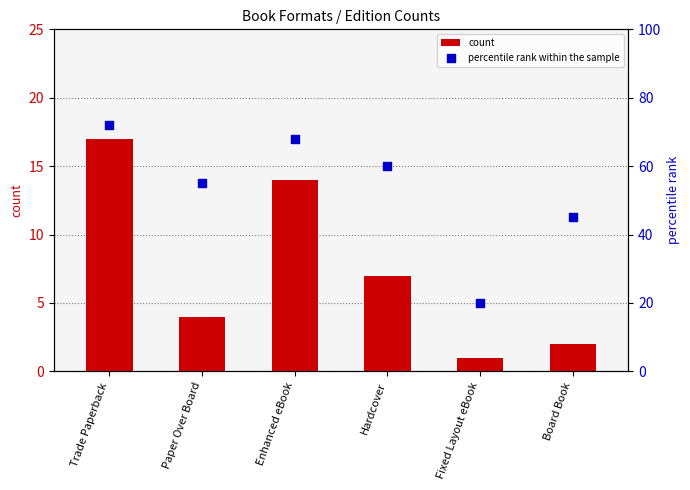

Which series has the largest total across all categories?

percentile rank within the sample